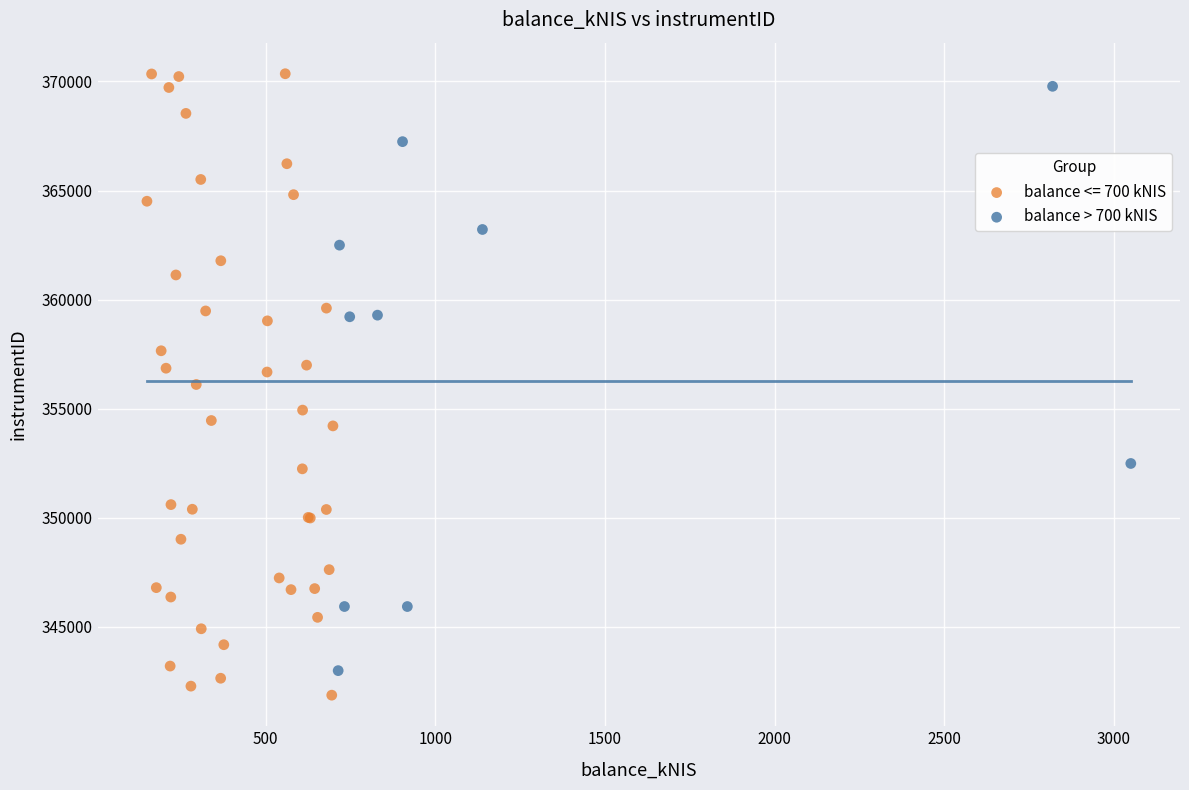

Which series has the largest Y range (max minus min)?

balance <= 700 kNIS